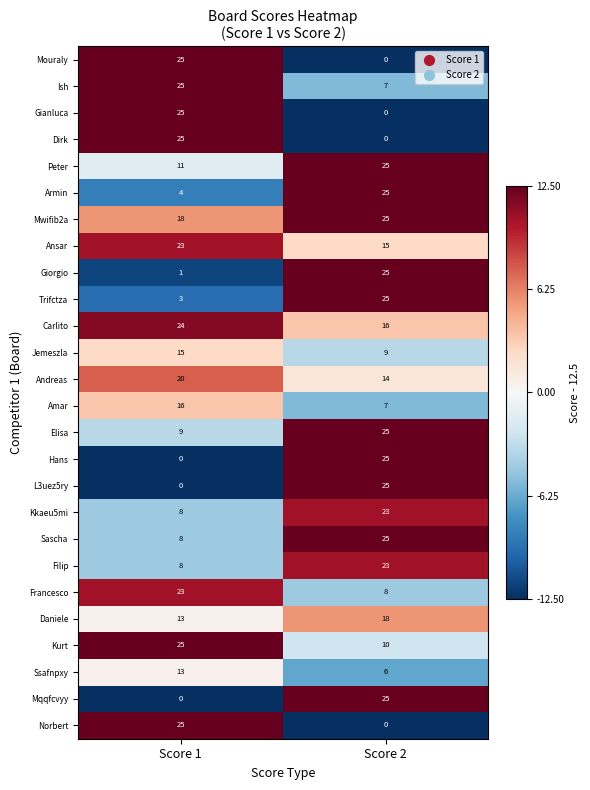

The value of Trifctza at Score 2 is 25. True or false?

True